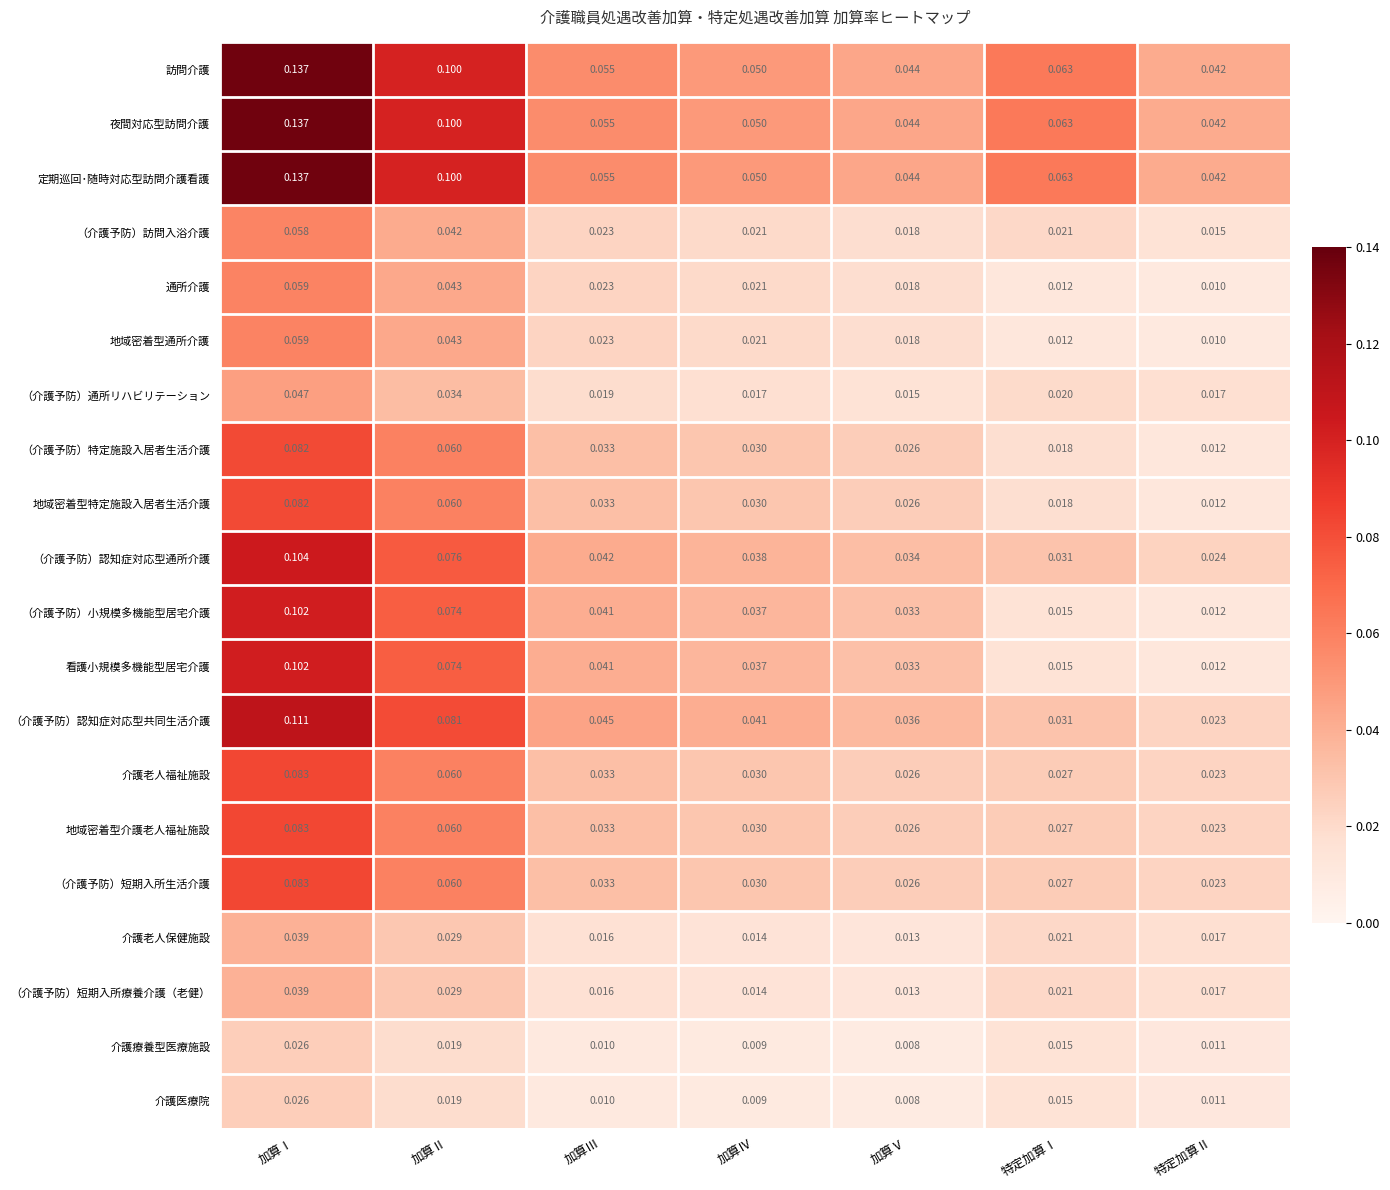

At which label does 定期巡回･随時対応型訪問介護看護 reach its peak?

加算Ⅰ